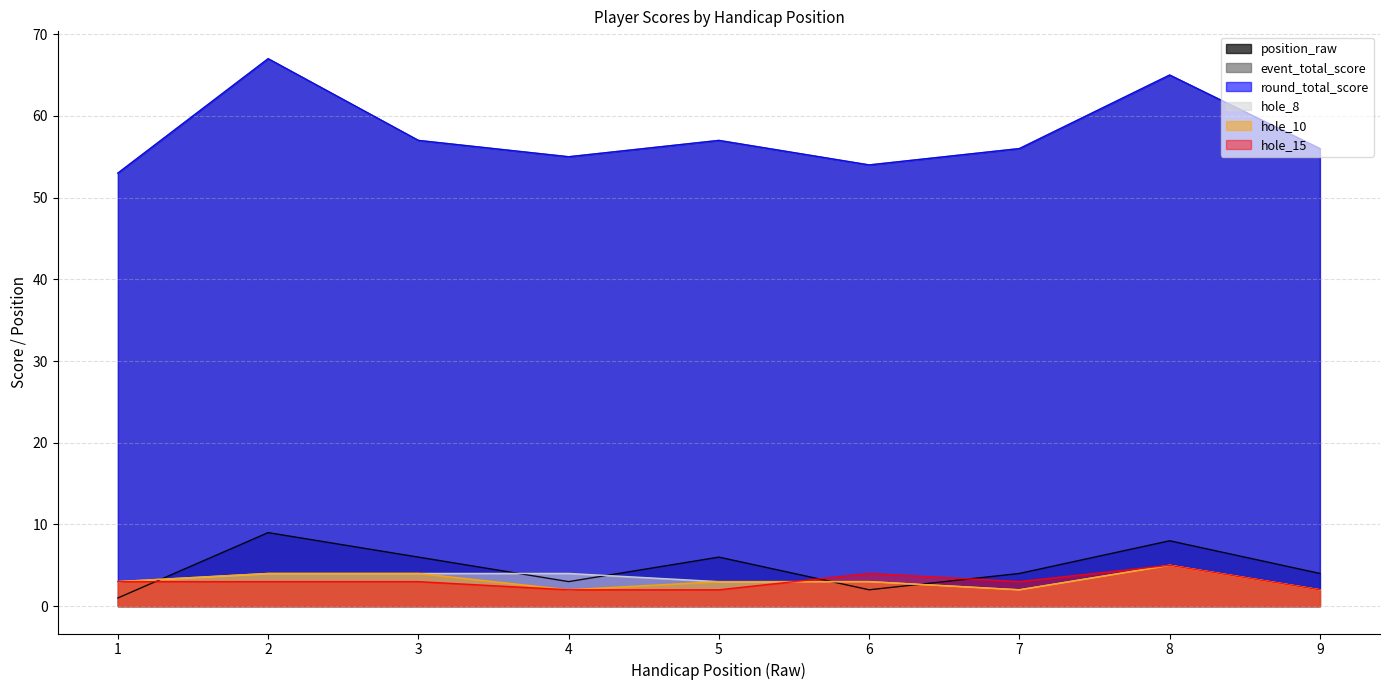

How many lines are shown in the chart?

6